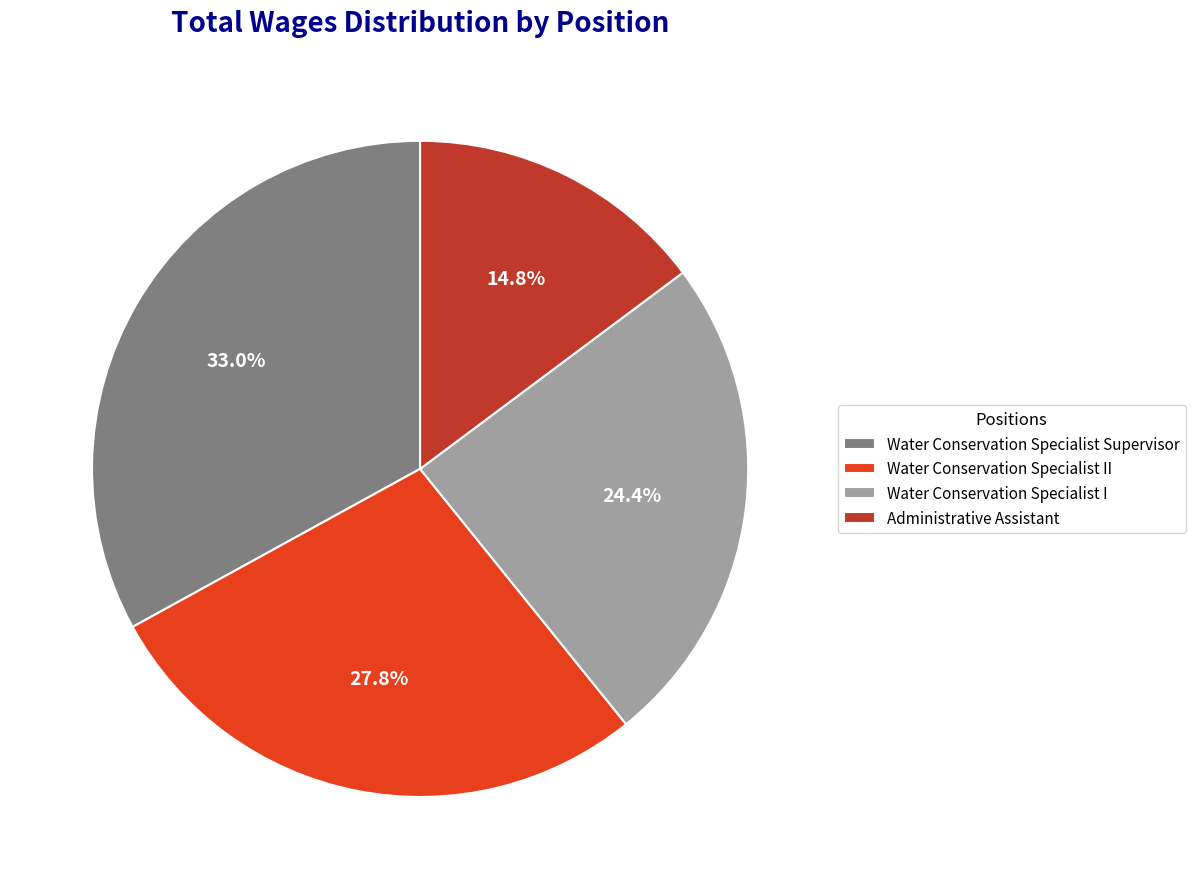

What is the largest slice in the pie chart?

Water Conservation Specialist Supervisor